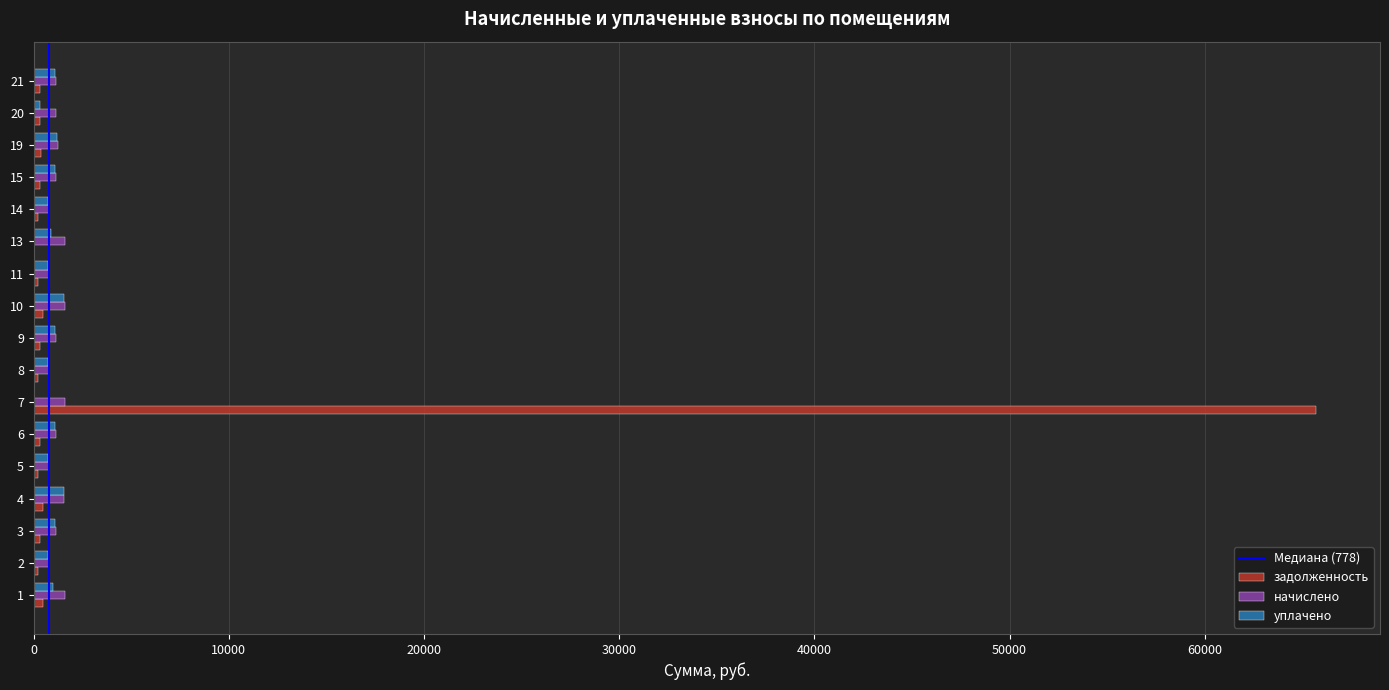

What is the sum of all начислено values?

19855.6